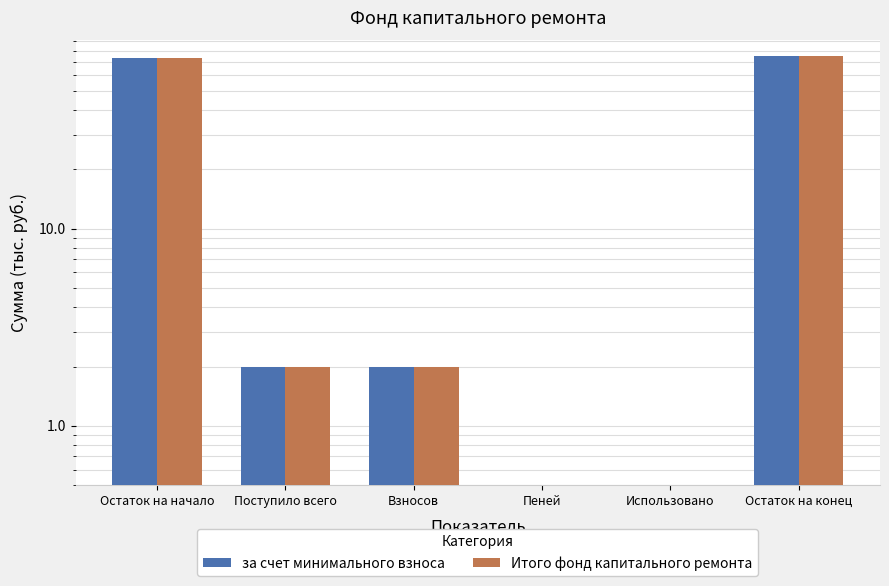

Between Использовано and Взносов, which is larger?

Взносов